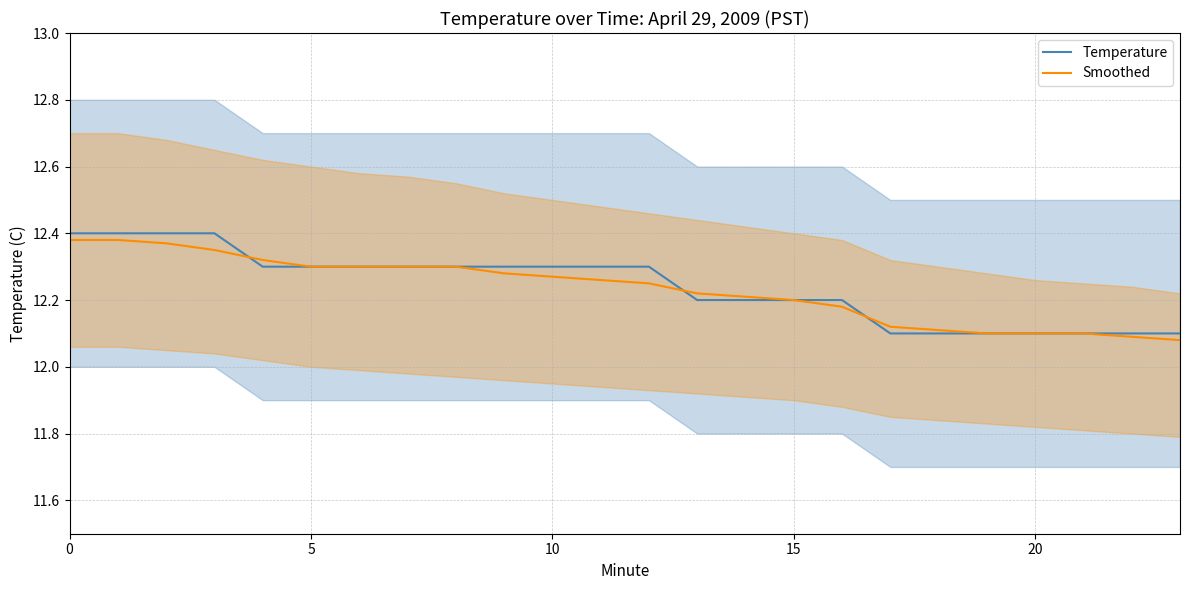

Is it true that Temperature equals 4.0 at 20?

False